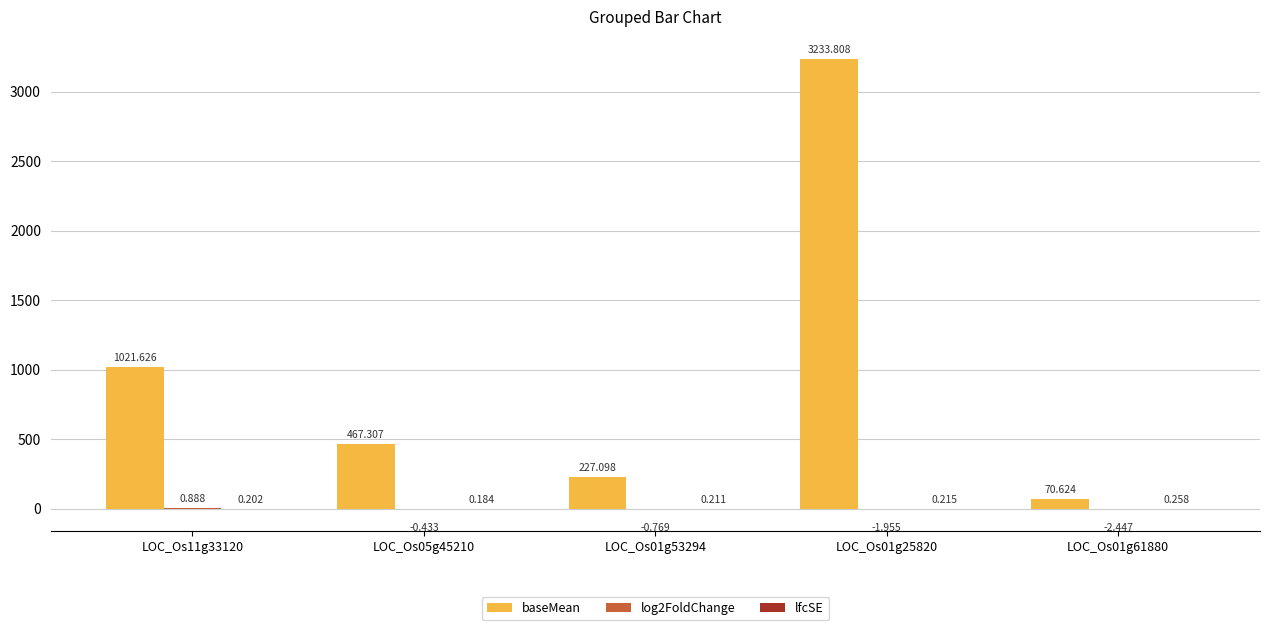

At which category is the sum across all series the highest?

LOC_Os01g25820